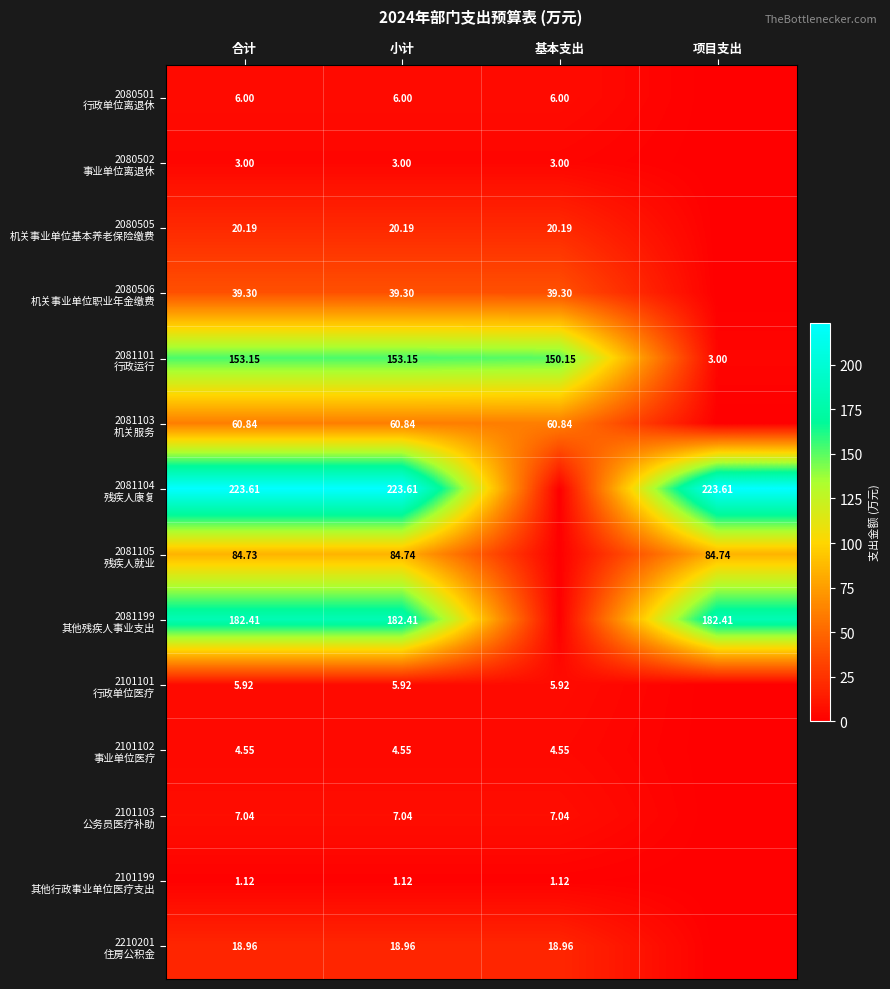

The 2101199 其他行政事业单位医疗支出 series shows 0.7 at 项目支出. True or false?

False